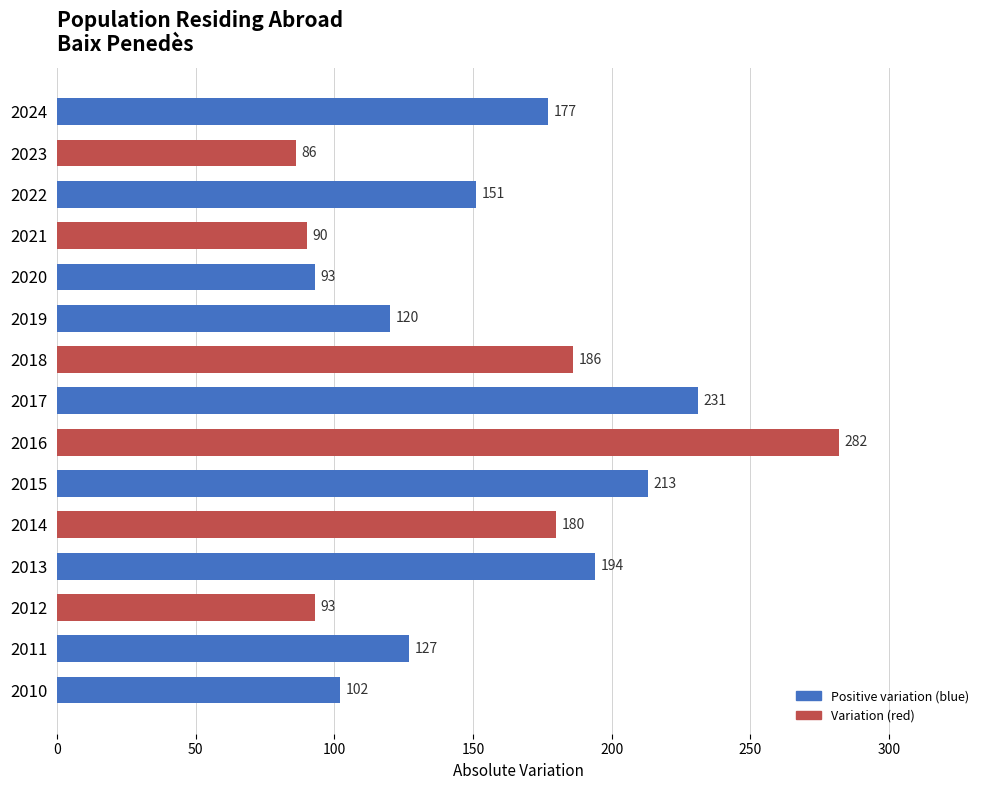

Approximately how many times larger is the value at 2017 compared to 2016?

0.8